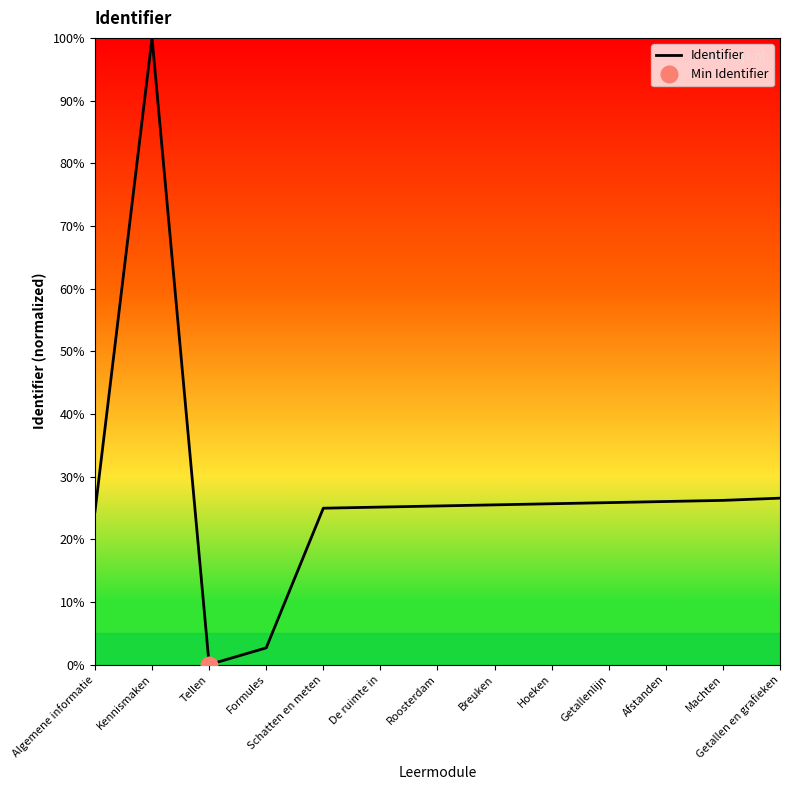

At which label does the data first exceed 25?

Kennismaken